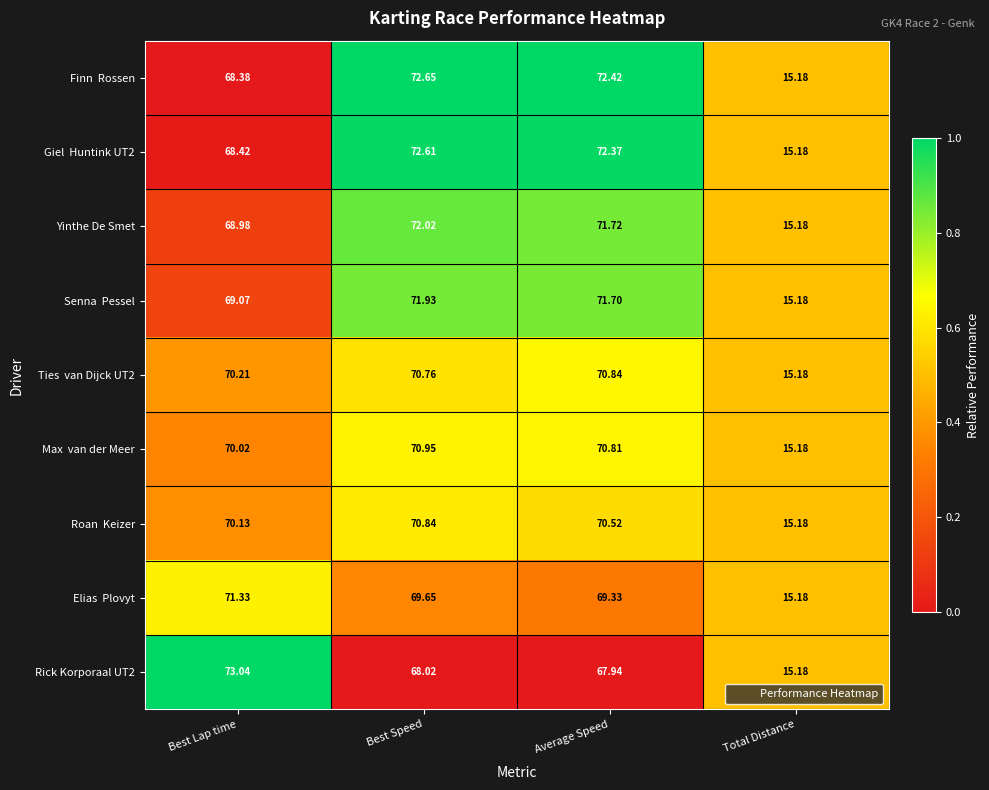

Count the number of categories in the chart.

4